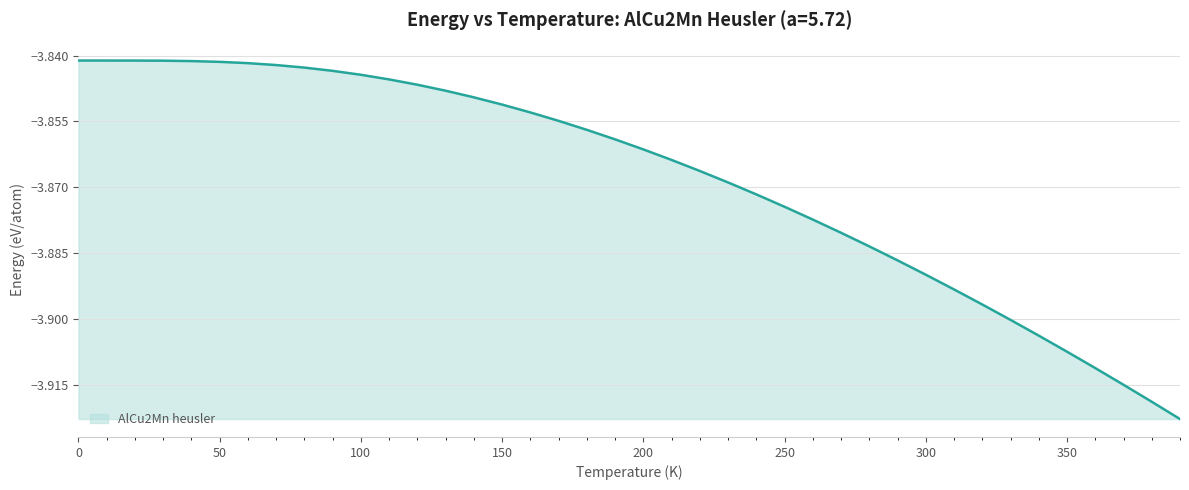

Reading right to left, what are all the values shown in this chart?

390.0=-3.9	380.0=-3.9	370.0=-3.9	360.0=-3.9	350.0=-3.9	340.0=-3.9	330.0=-3.9	320.0=-3.9	310.0=-3.9	300.0=-3.9	290.0=-3.9	280.0=-3.9	270.0=-3.9	260.0=-3.9	250.0=-3.9	240.0=-3.9	230.0=-3.9	220.0=-3.9	210.0=-3.9	200.0=-3.9	190.0=-3.9	180.0=-3.9	170.0=-3.9	160.0=-3.9	150.0=-3.9	140.0=-3.8	130.0=-3.8	120.0=-3.8	110.0=-3.8	100.0=-3.8	90.0=-3.8	80.0=-3.8	70.0=-3.8	60.0=-3.8	50.0=-3.8	40.0=-3.8	30.0=-3.8	20.0=-3.8	10.0=-3.8	0.0=-3.8